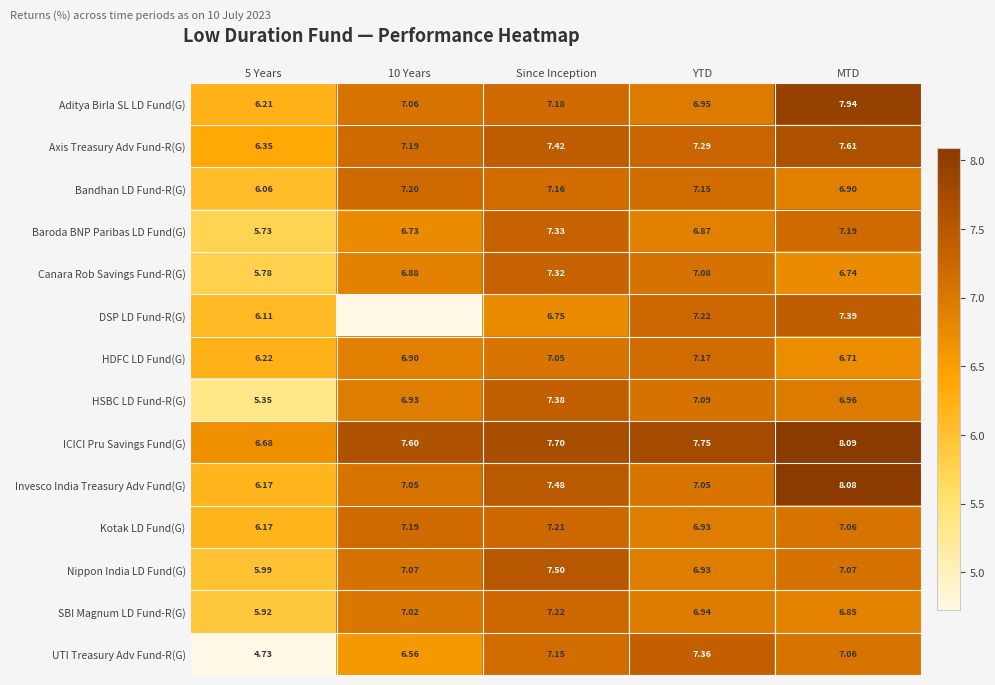

What is the average value of the Axis Treasury Adv Fund-R(G) series?

7.2